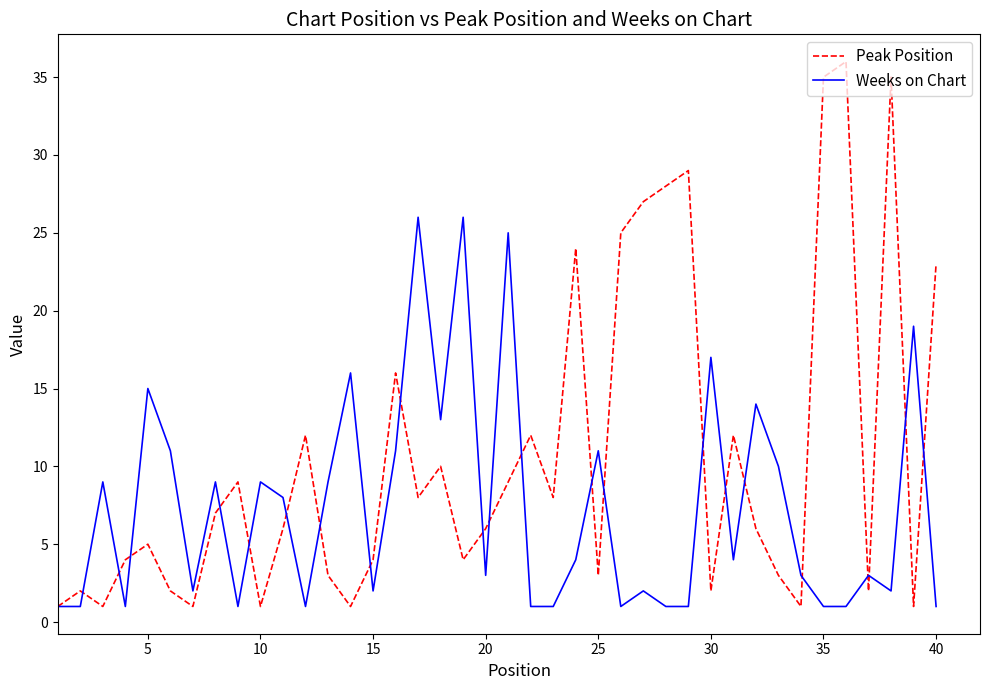

Which series has the largest range (max minus min)?

Peak Position